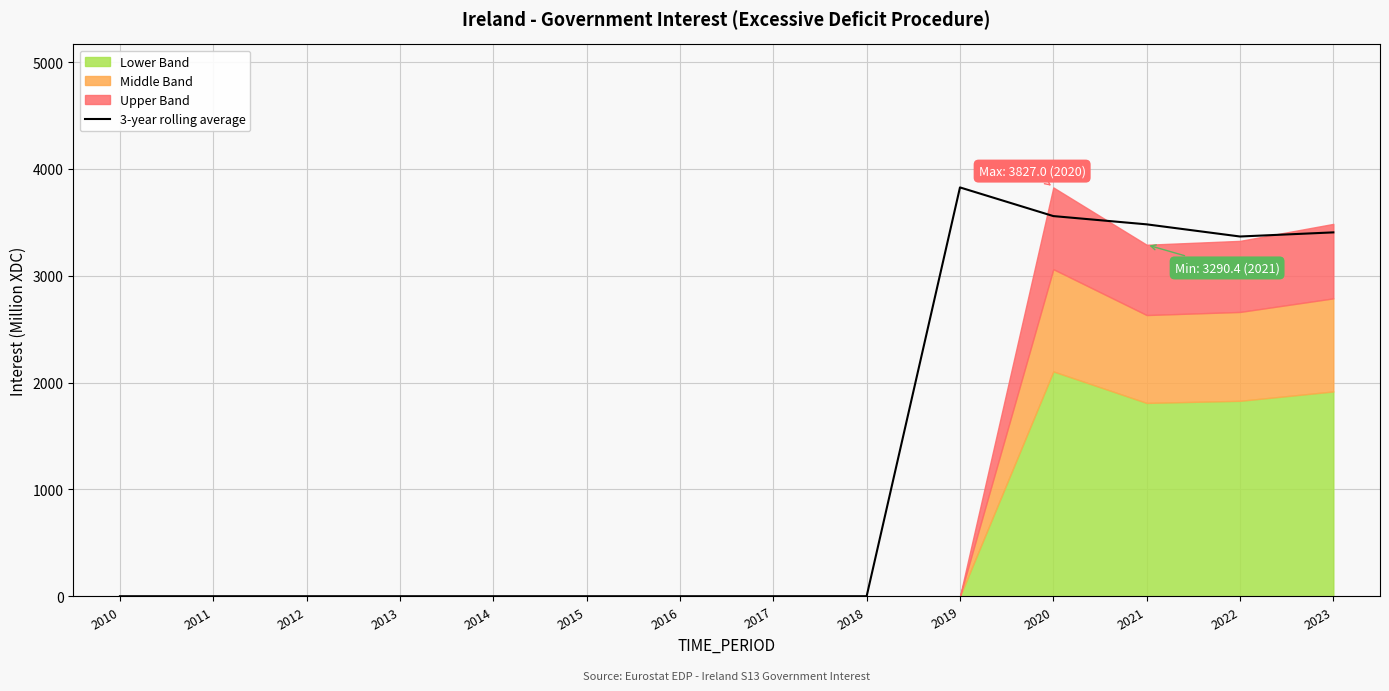

How many values exceed 0?

5